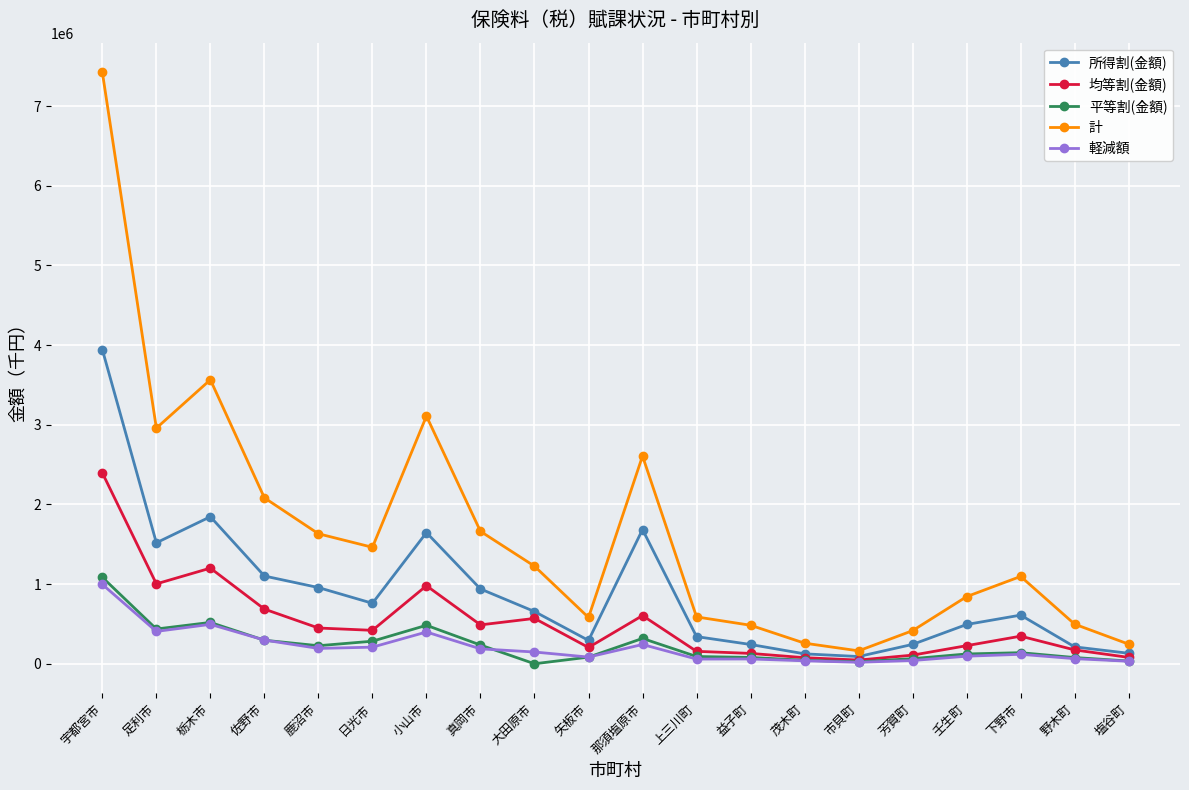

What is the sum of all 所得割(金額) values?

17829724